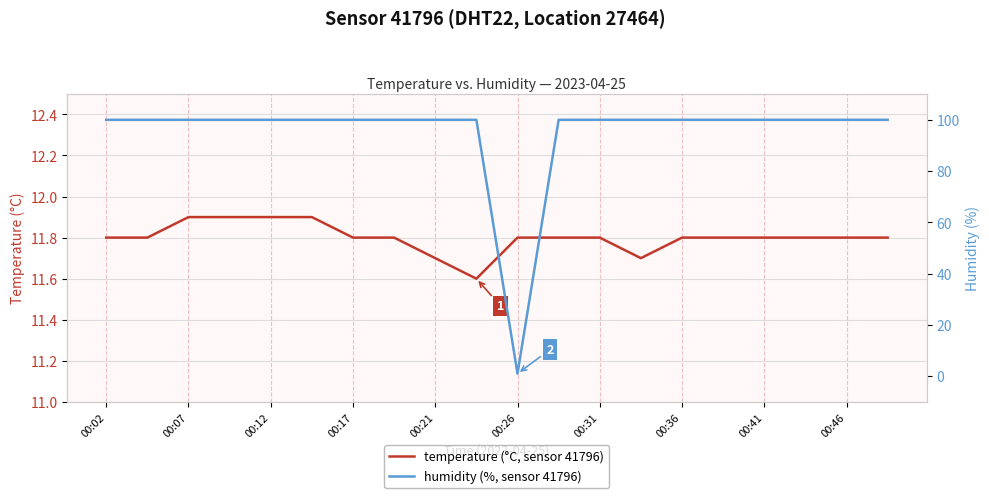

At which category does the chart reach its minimum across all series?

00:26